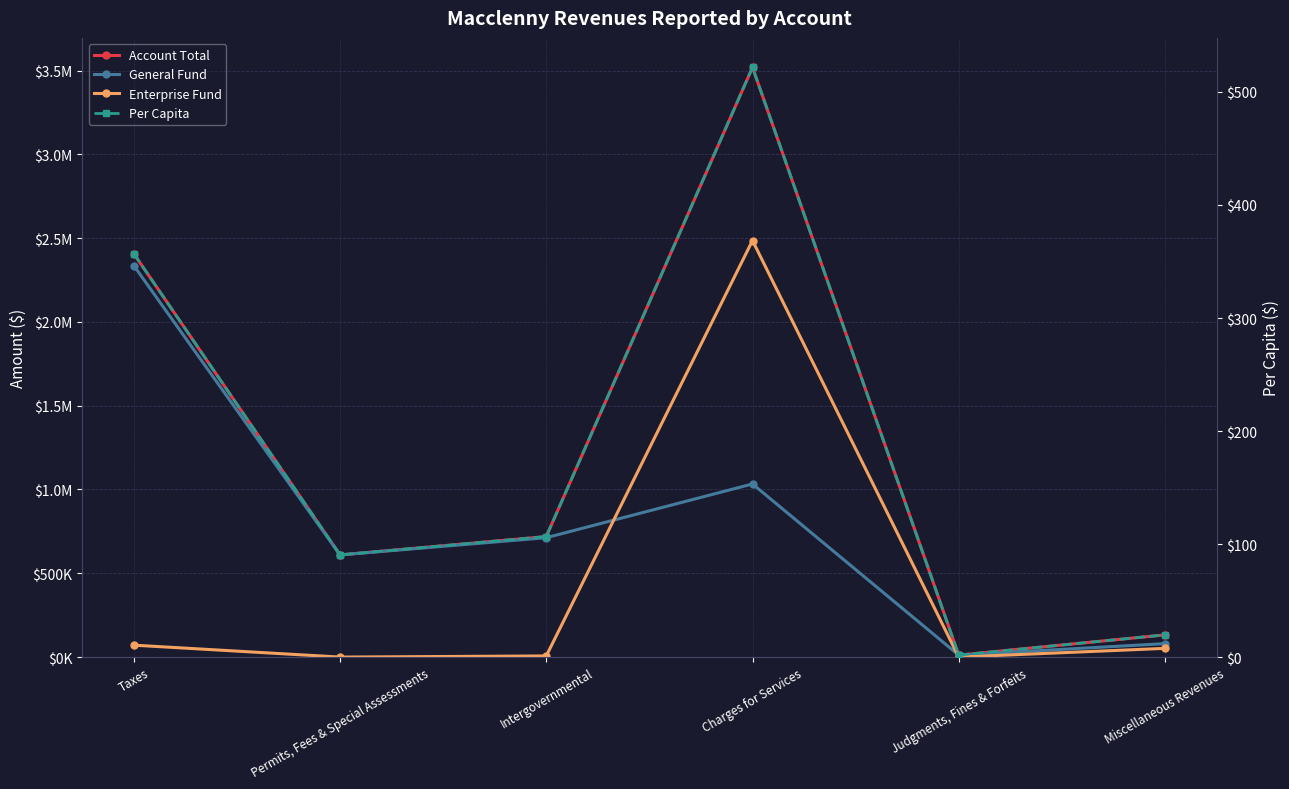

What is the maximum value shown in the chart?

3518785.0